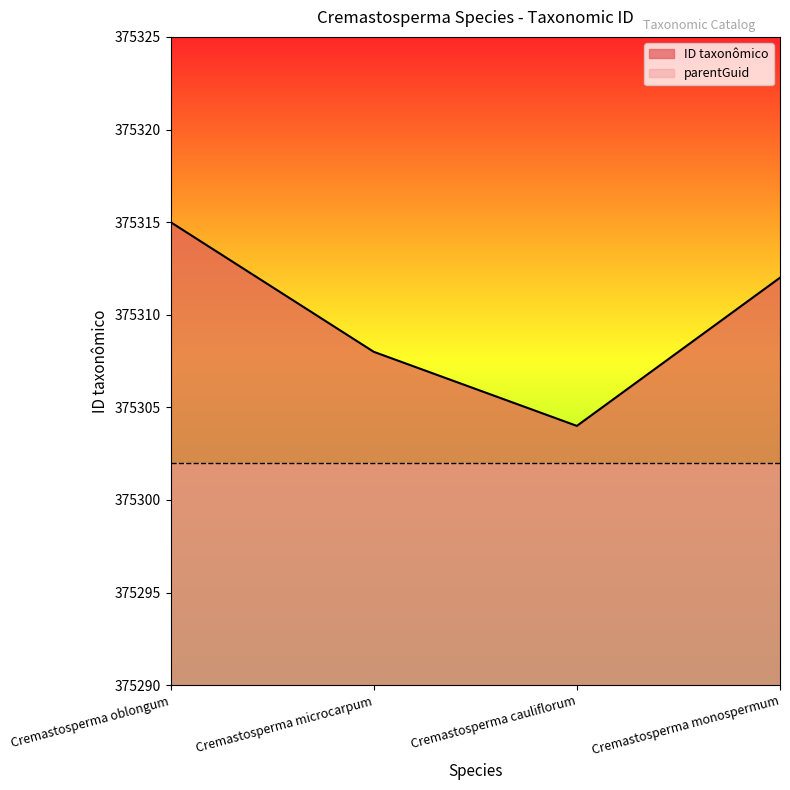

What value does the data have at Cremastosperma microcarpum, to the nearest 10?

375310